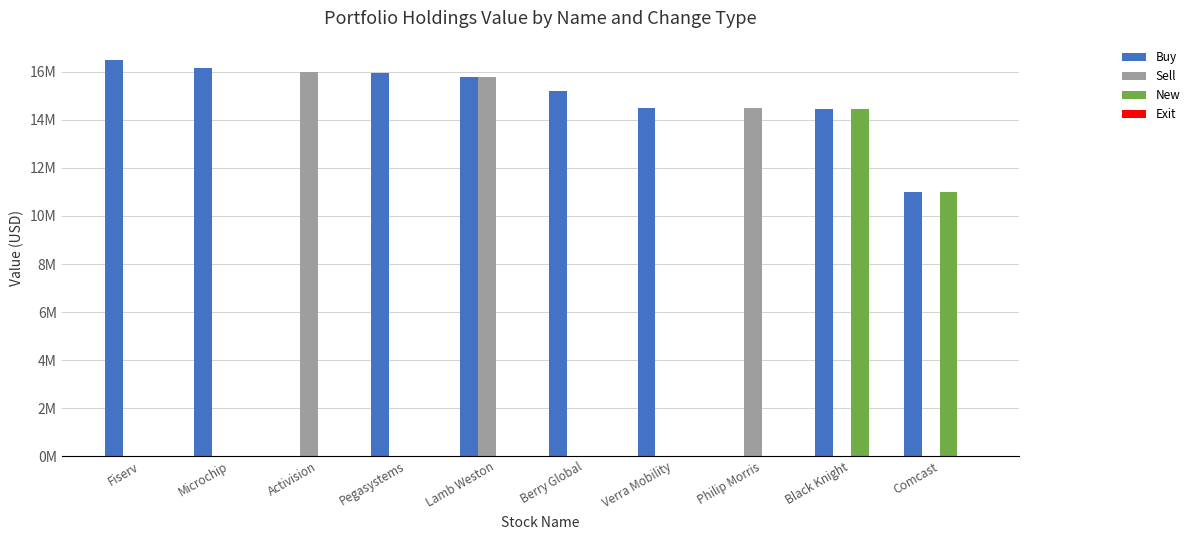

Reading left to right, list all the values displayed in this chart.

Buy: Fiserv=16481000	Microchip=16168000	Activision=0	Pegasystems=15959000	Lamb Weston=15802000	Berry Global=15188000	Verra Mobility=14494000	Philip Morris=0	Black Knight=14438000	Comcast=10999000
Sell: Fiserv=0	Microchip=0	Activision=16002000	Pegasystems=0	Lamb Weston=15802000	Berry Global=0	Verra Mobility=0	Philip Morris=14482000	Black Knight=0	Comcast=0
New: Fiserv=0	Microchip=0	Activision=0	Pegasystems=0	Lamb Weston=0	Berry Global=0	Verra Mobility=0	Philip Morris=0	Black Knight=14438000	Comcast=10999000
Exit: Fiserv=0	Microchip=0	Activision=0	Pegasystems=0	Lamb Weston=0	Berry Global=0	Verra Mobility=0	Philip Morris=0	Black Knight=0	Comcast=0